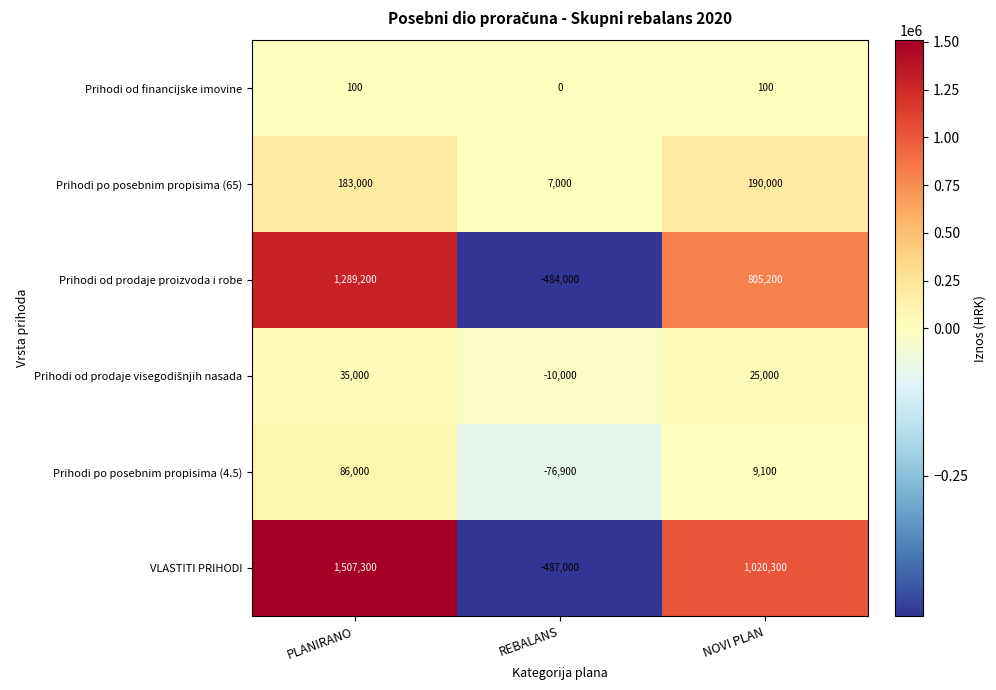

The value of Prihodi po posebnim propisima (65) at PLANIRANO is 242802. True or false?

False